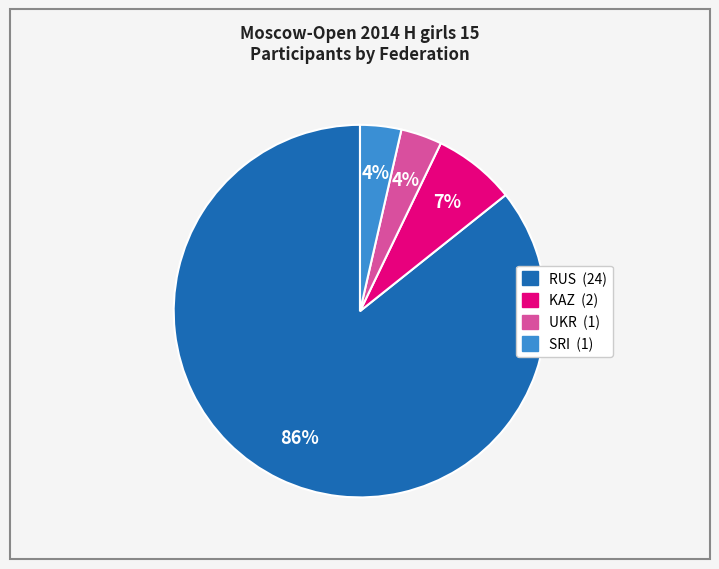

Does any single category account for the majority?

Yes